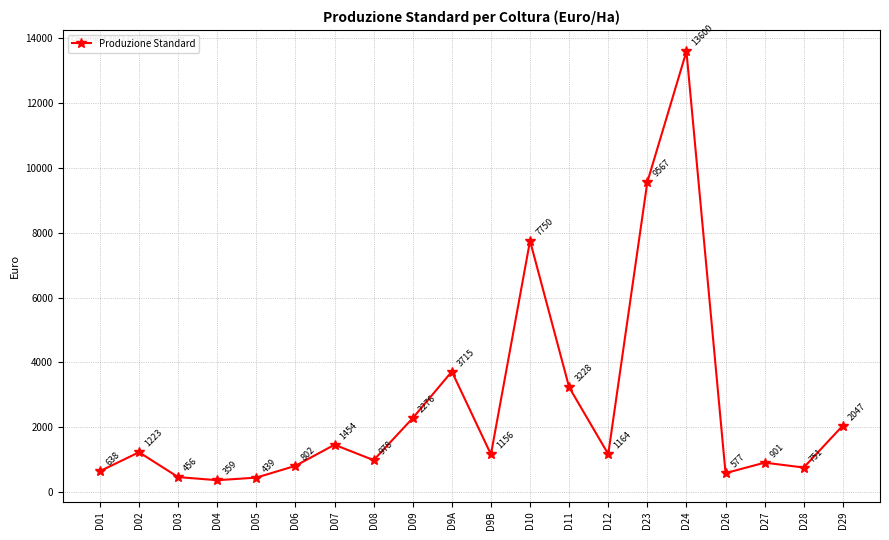

Approximately how many times larger is the value at D24 compared to D04?

37.9